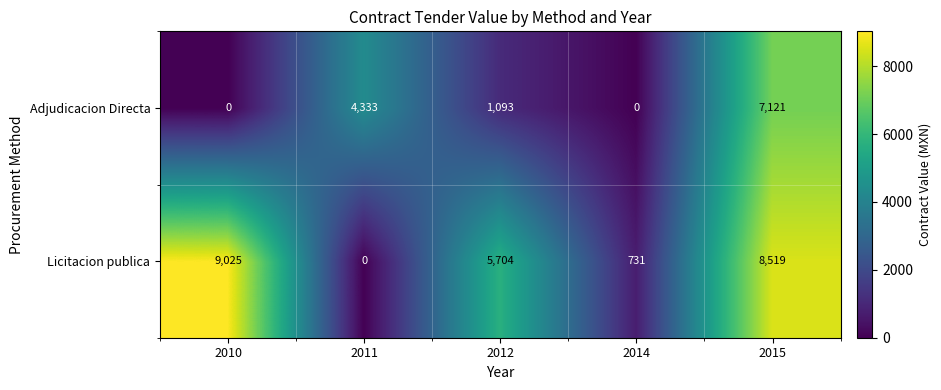

Which series has the largest total across all categories?

Licitacion publica